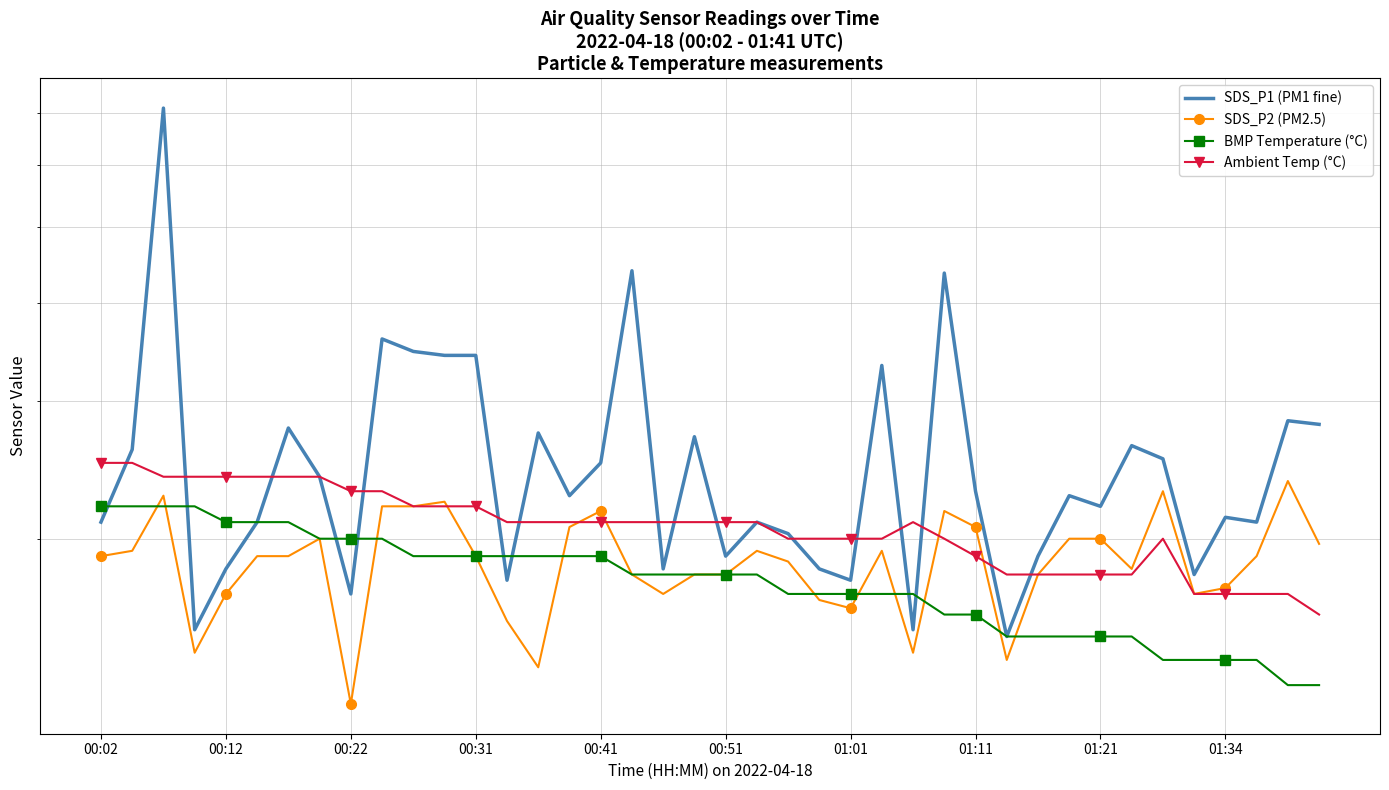

At how many categories does at least one series exceed 1?

40